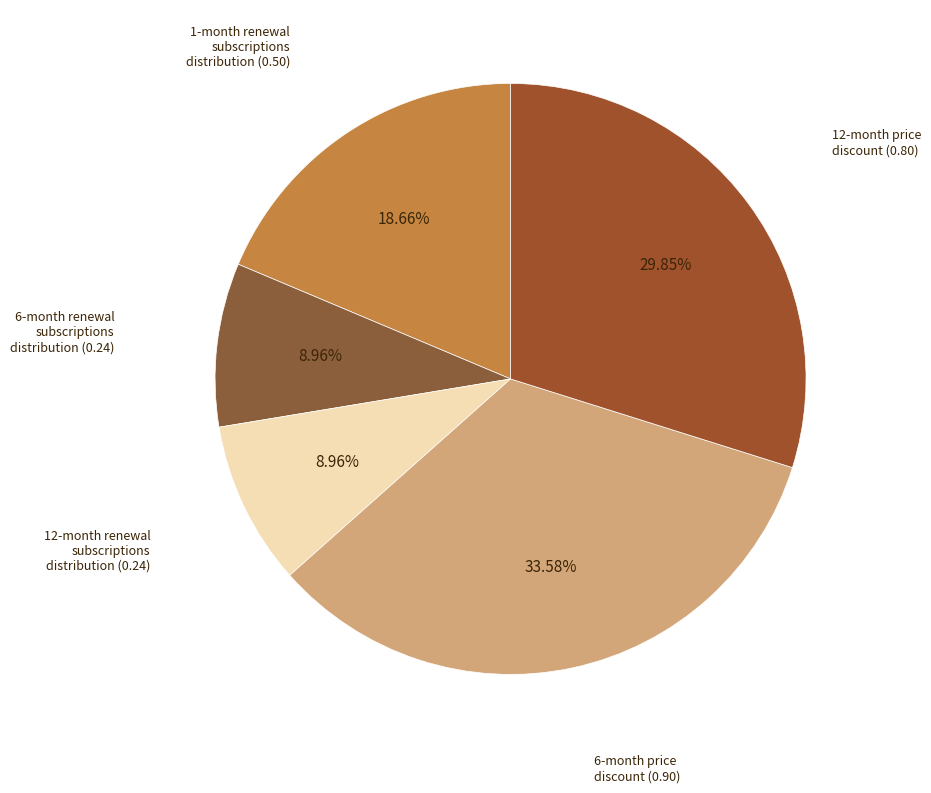

How much of the chart is everything except 6-month price discount?

66.4%